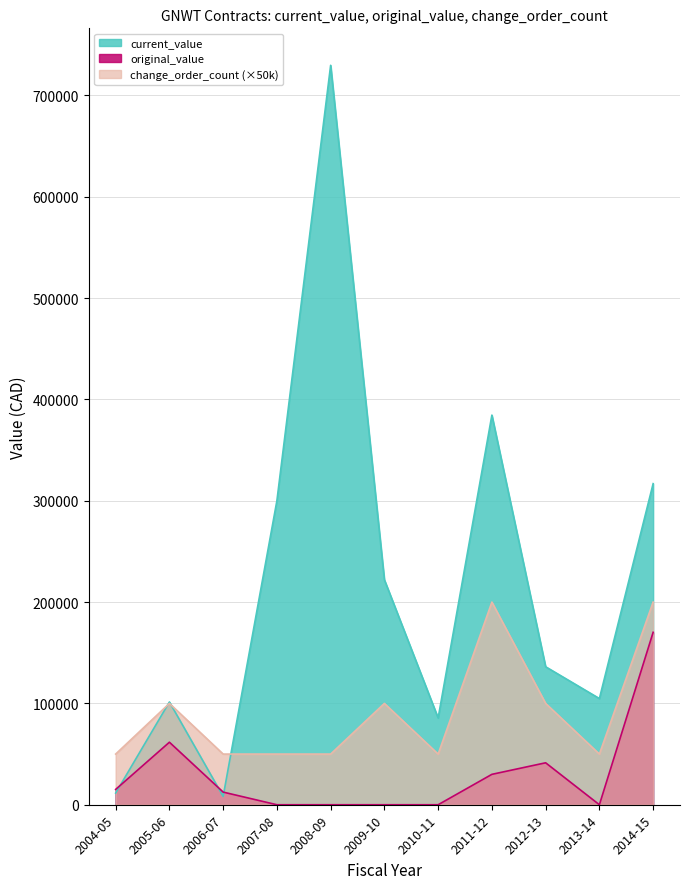

Which category has the lowest value across all series?

2006-07